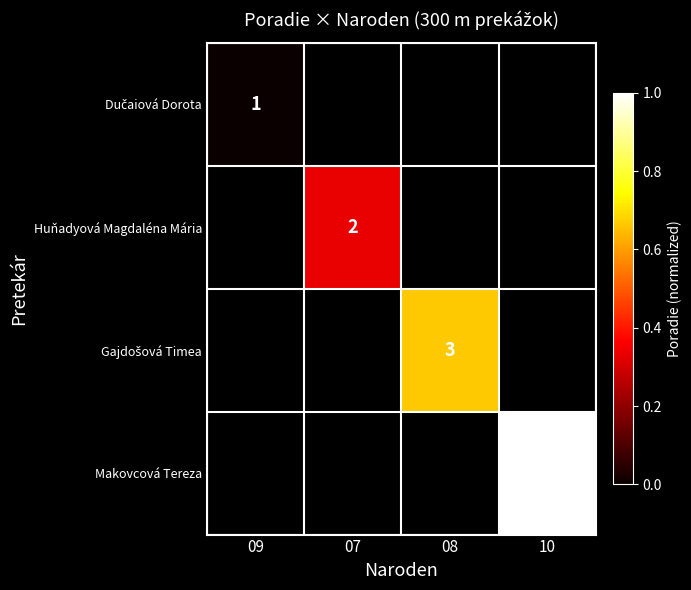

How many data points does each series have?

4